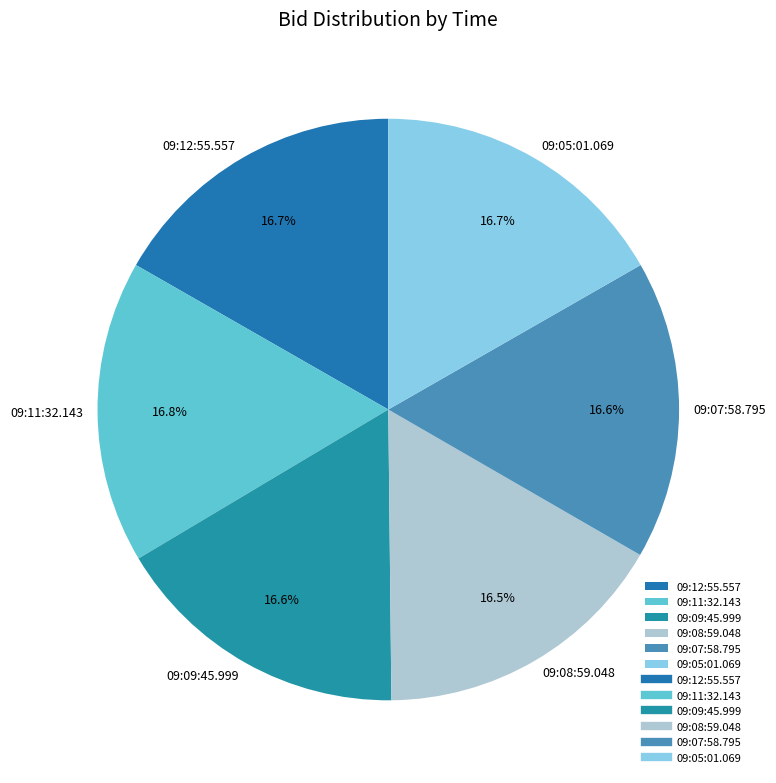

Is there any slice that represents more than half of the pie?

No